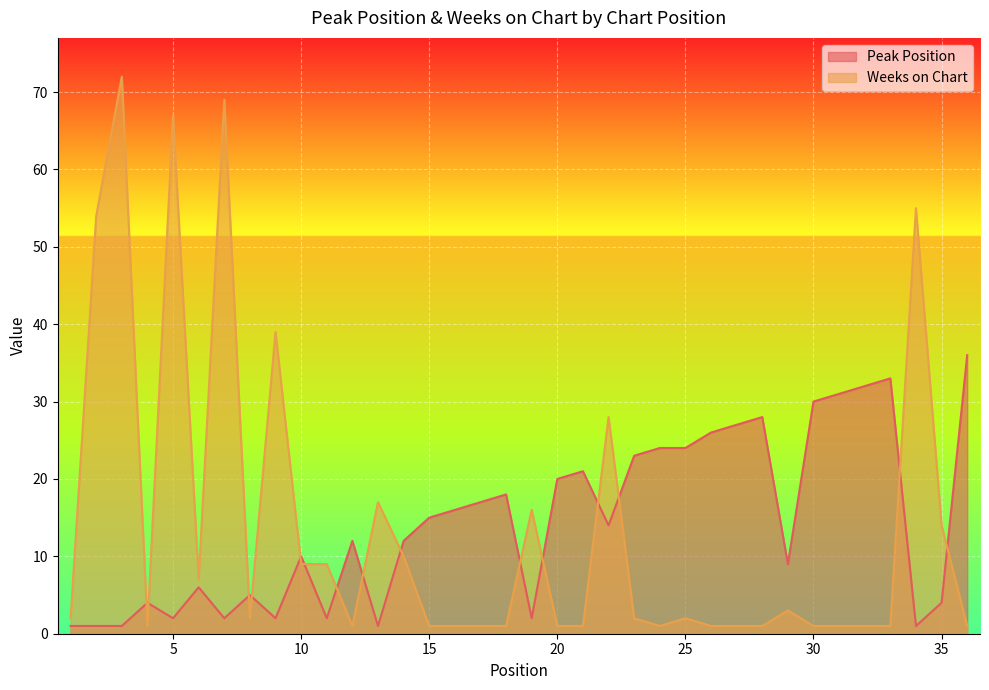

The Weeks on Chart series shows 5 at 29. True or false?

False